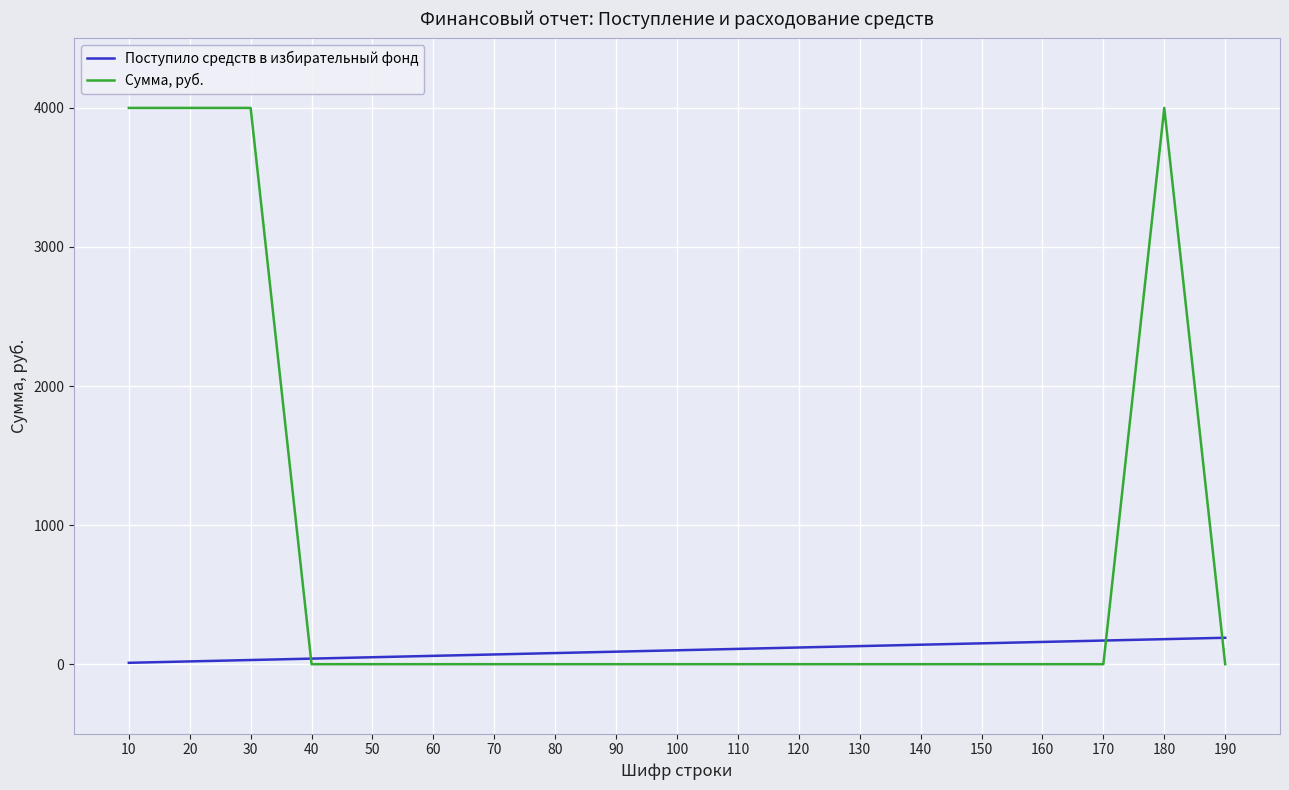

What is the average value of the Сумма, руб. series?

842